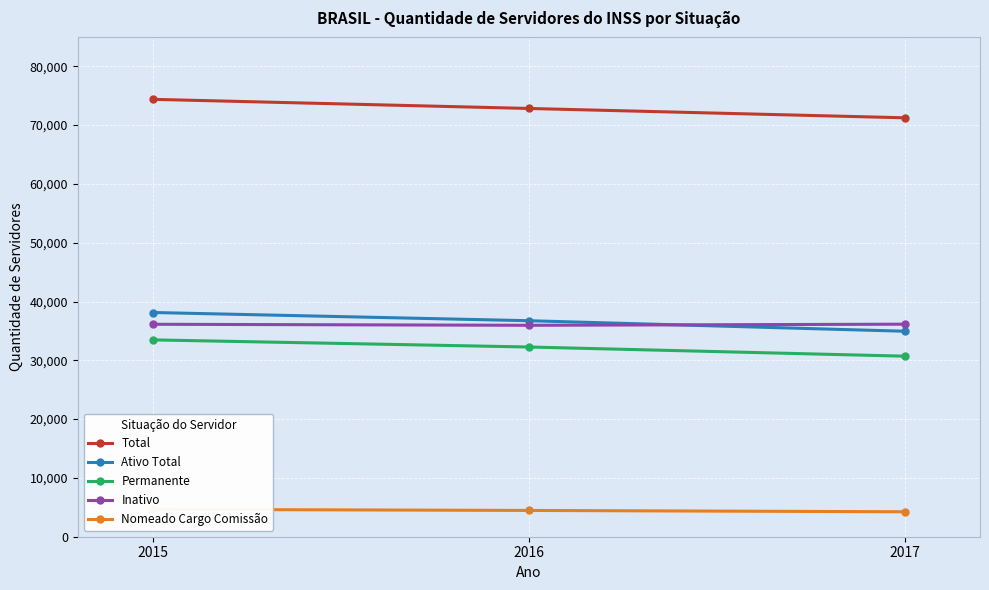

What is the value of the Nomeado Cargo Comissão point at the 2nd from the left?

4470